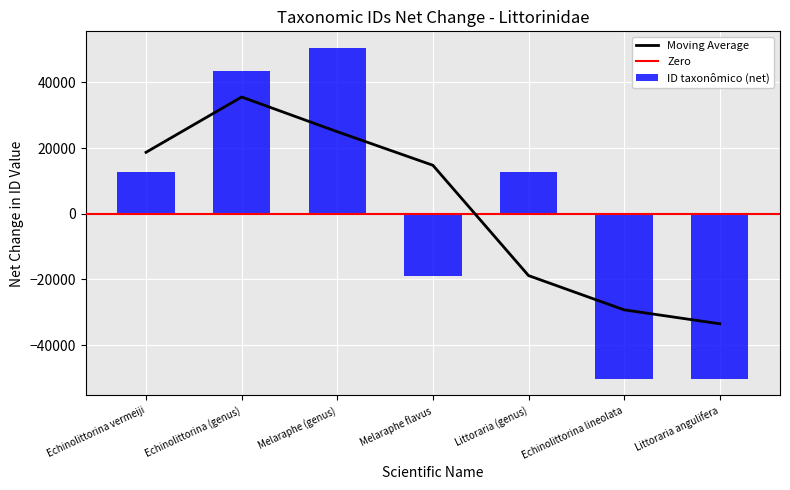

The value at Melaraphe (genus) is 11519.0. True or false?

False